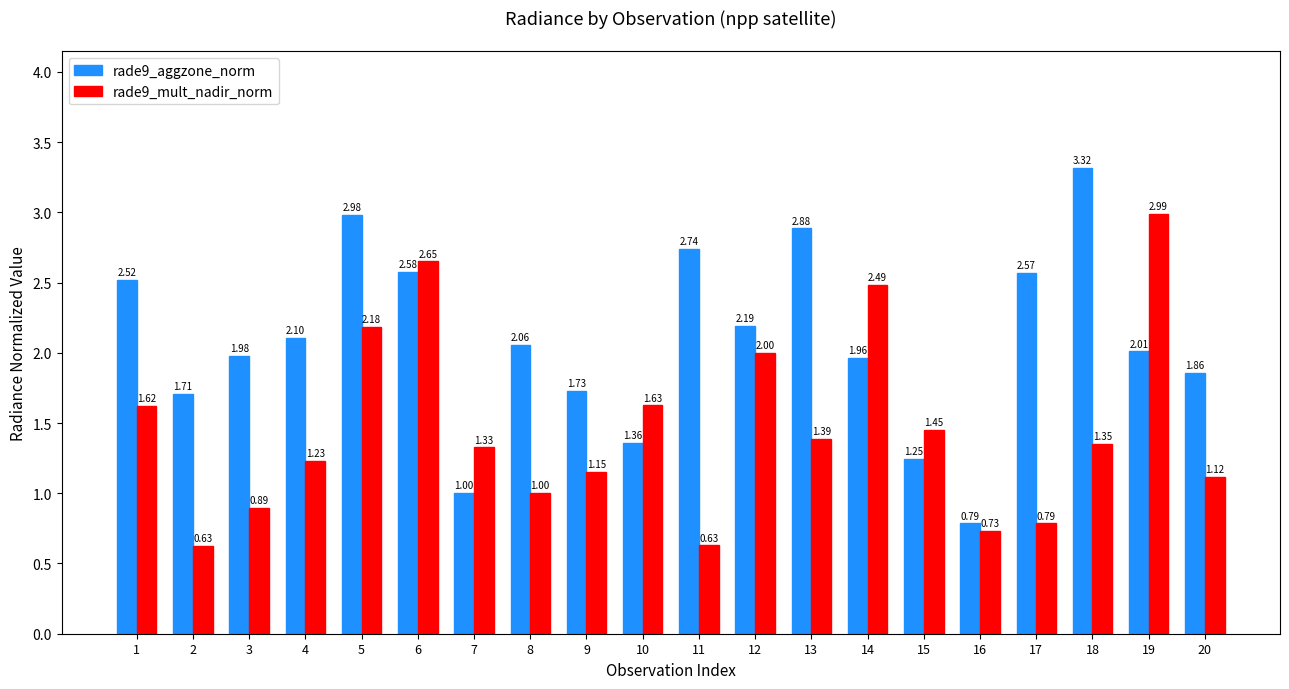

Which series has the largest range (max minus min)?

rade9_aggzone_norm